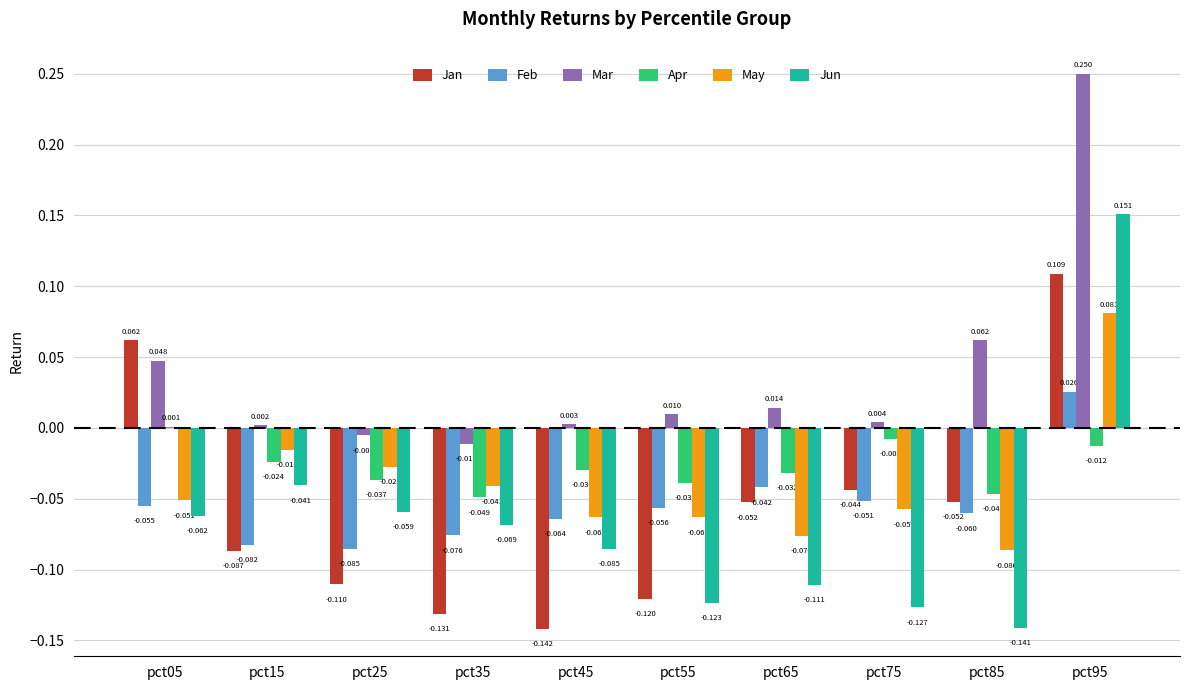

Between pct45 and pct75, which series saw the biggest shift?

Jan